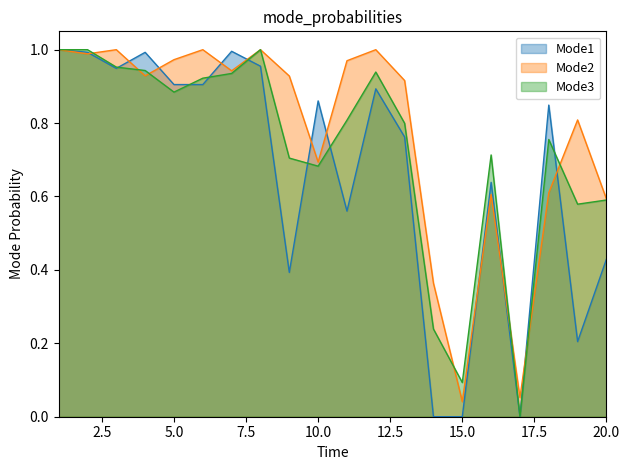

List the series in order of their overall mean, lowest first.

Mode1, Mode3, Mode2